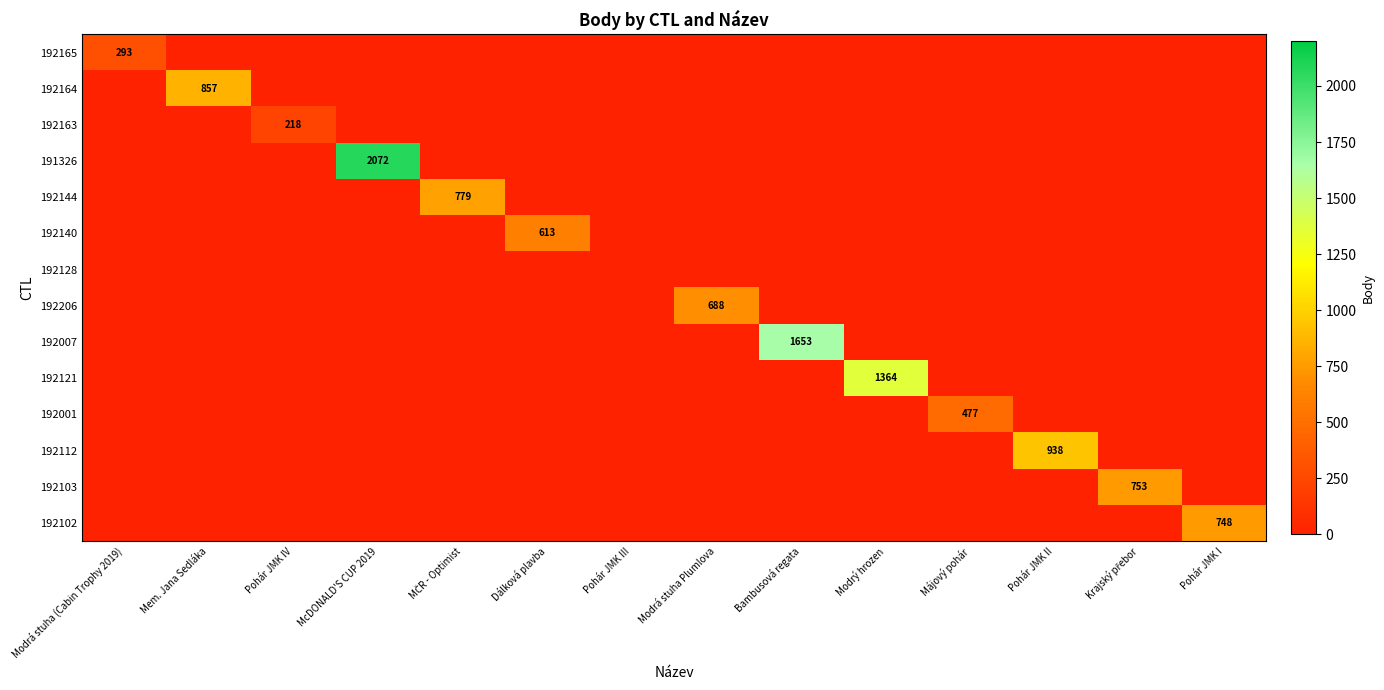

List the labels in order of 192165 value, largest first.

Modrá stuha (Cabin Trophy 2019), Mem. Jana Sedláka, Pohár JMK IV, McDONALD'S CUP 2019, MČR - Optimist, Dálková plavba, Pohár JMK III, Modrá stuha Plumlova, Bambusová regata, Modrý hrozen, Májový pohár, Pohár JMK II, Krajský přebor, Pohár JMK I